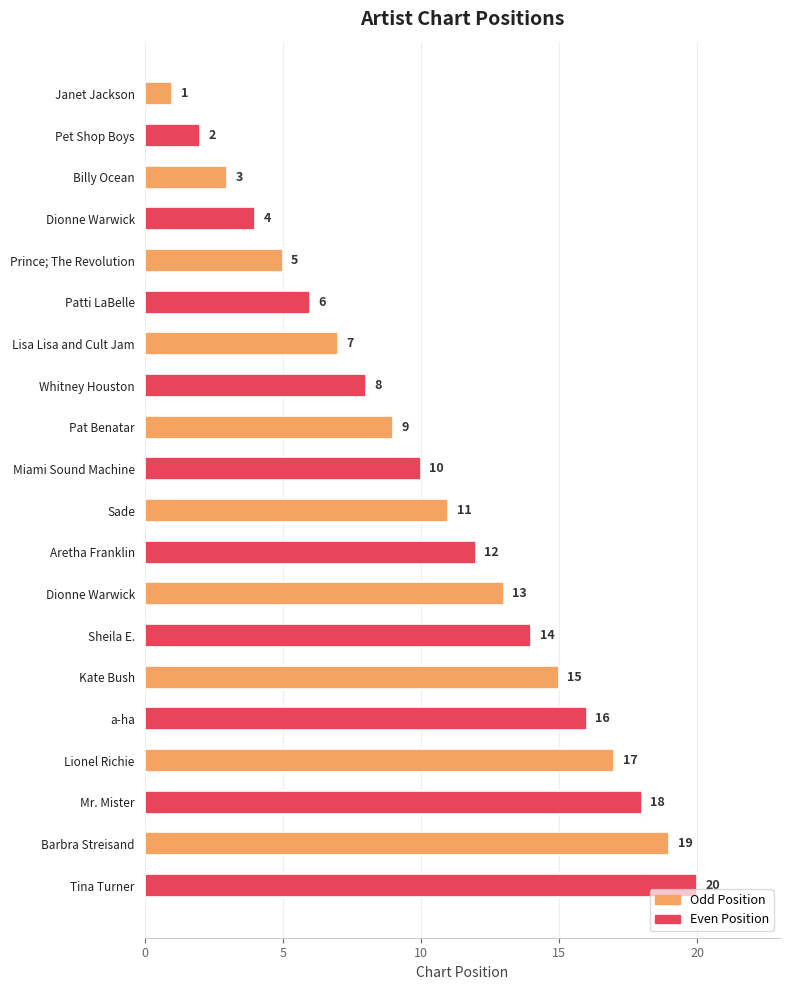

How many distinct data groups are displayed?

1